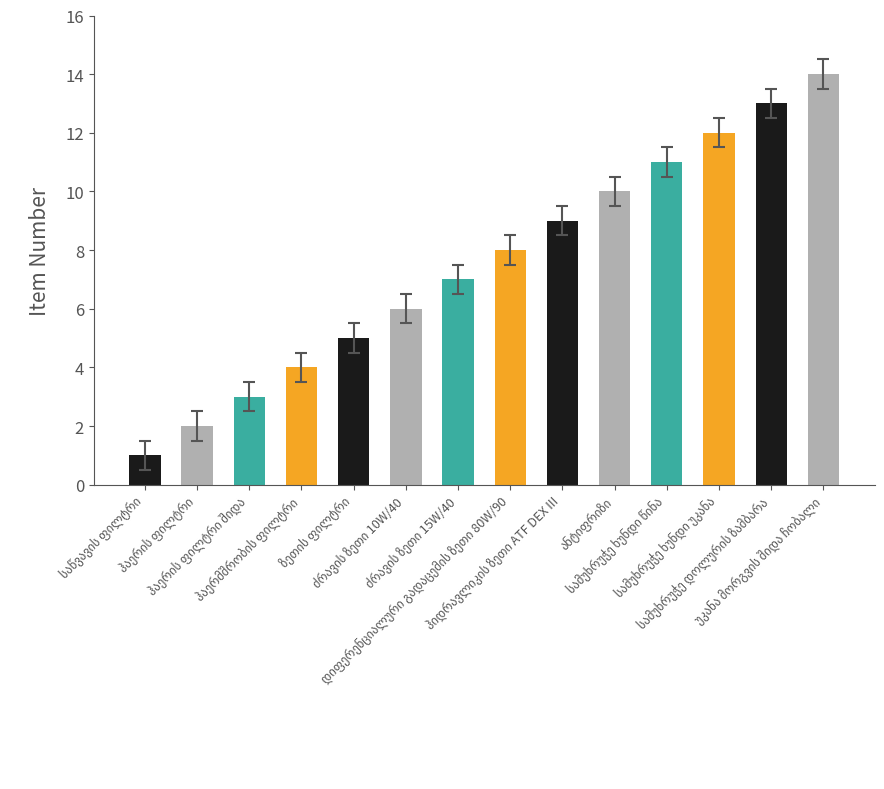

What is the difference between the maximum and minimum values?

13